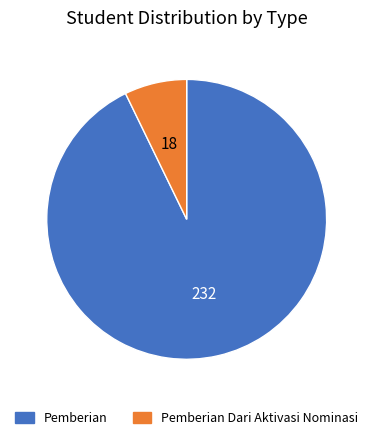

Is it true that Pemberian is 99% of the pie?

False